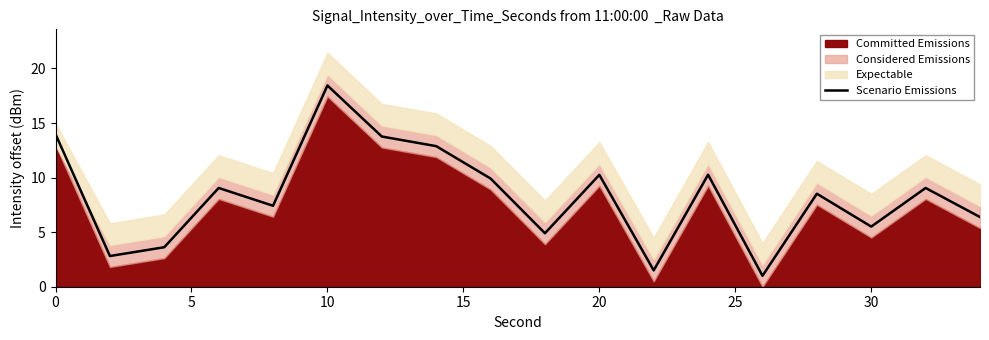

What is the maximum value for Scenario Emissions?

18.4